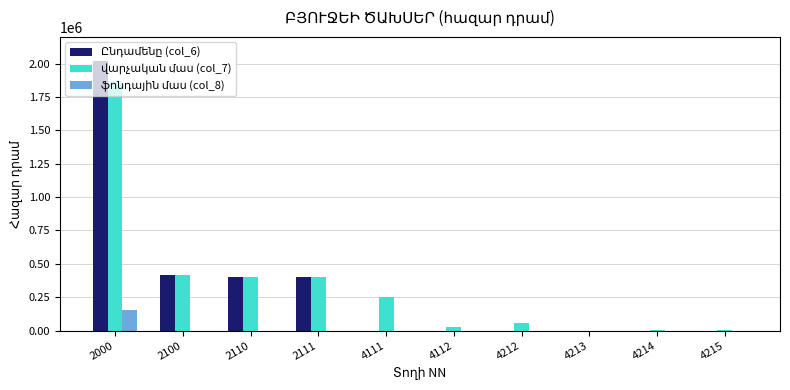

Are the bars grouped side by side (vs. stacked)?

Yes